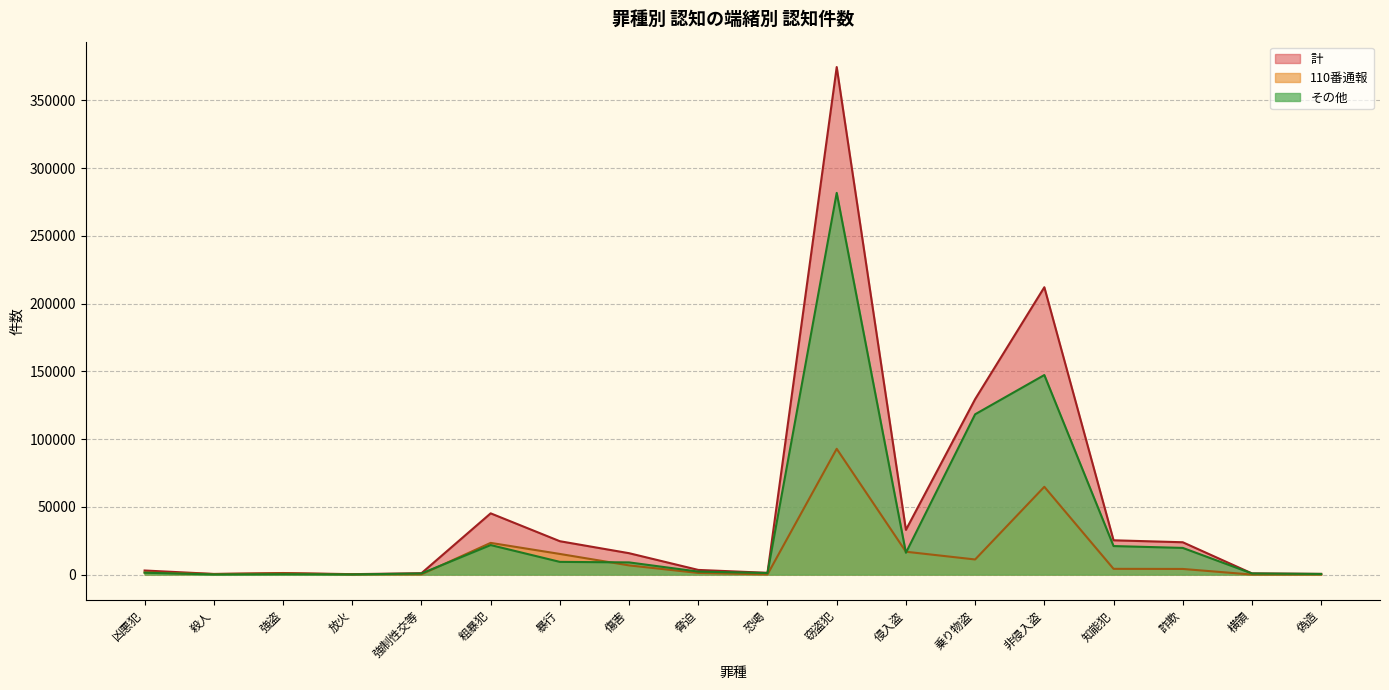

Where is the first local maximum for 計?

強盗